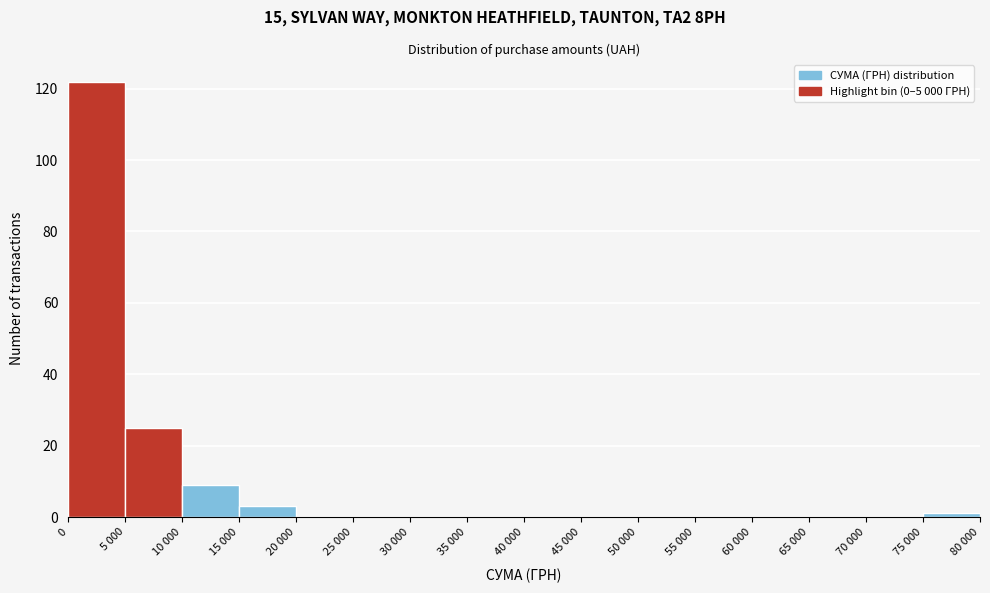

Reading right to left, transcribe all the data shown in this chart.

75 000=1	70 000=0	65 000=0	60 000=0	55 000=0	50 000=0	45 000=0	40 000=0	35 000=0	30 000=0	25 000=0	20 000=0	15 000=3	10 000=9	5 000=25	0=122